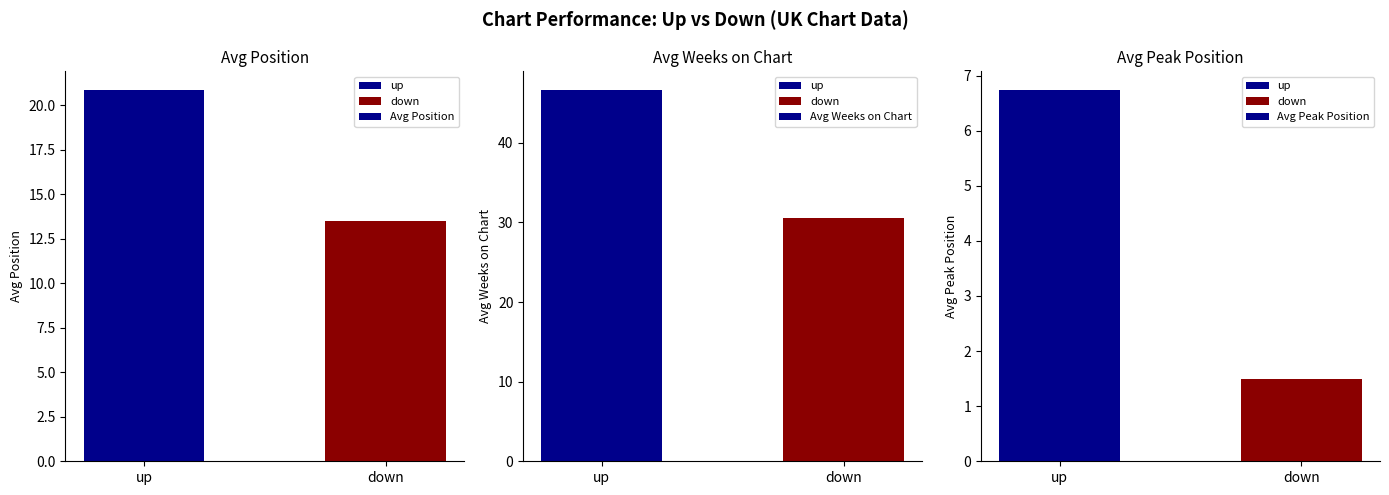

Reading right to left, extract all data points from this chart.

Avg Position: 13.5	20.9
Avg Weeks on Chart: 30.5	46.7
Avg Peak Position: 1.5	6.7